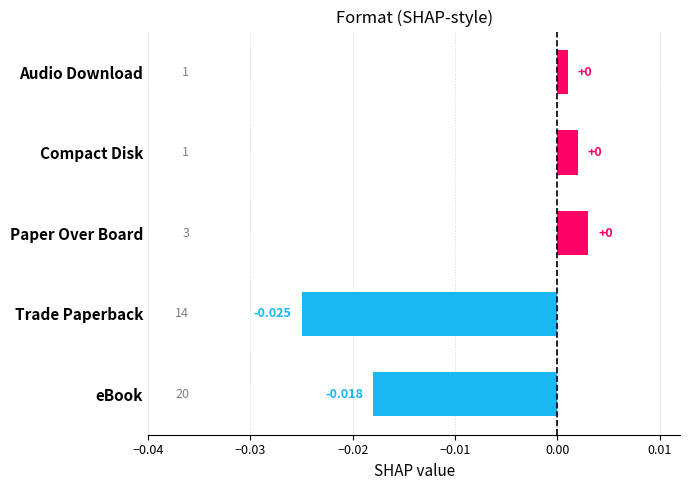

How many values are below zero?

2